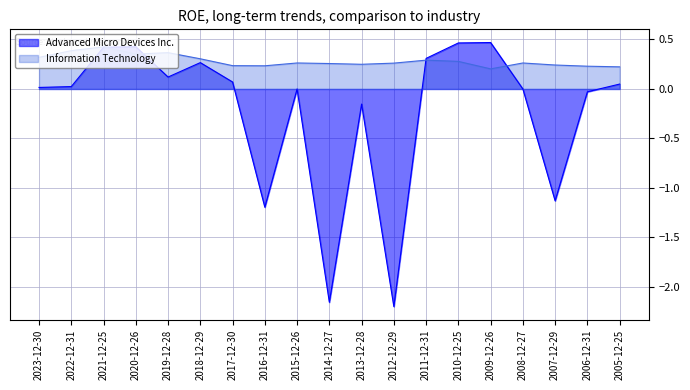

After their last crossing, which series has the higher values: Information Technology or Advanced Micro Devices Inc.?

Information Technology